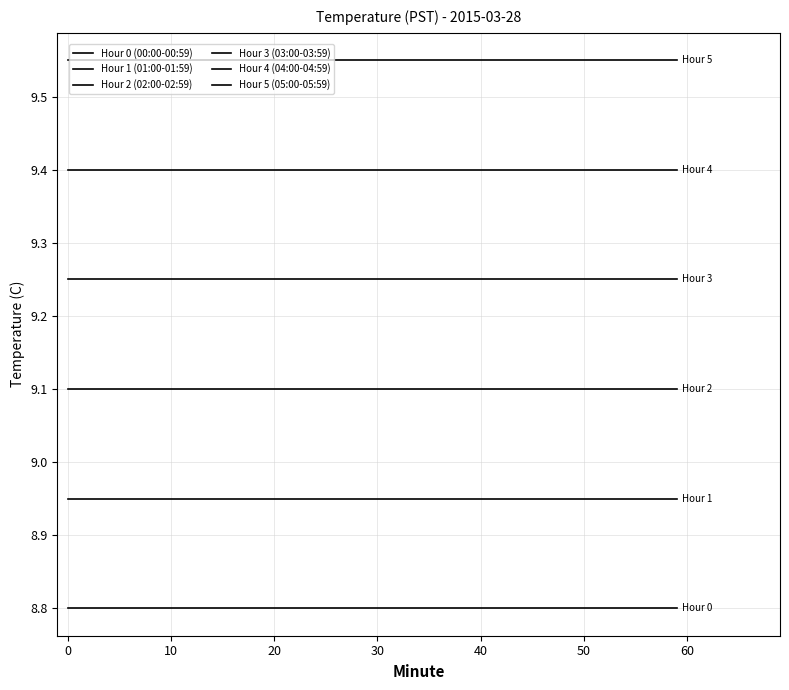

Is this an area chart (filled region under the line)?

No